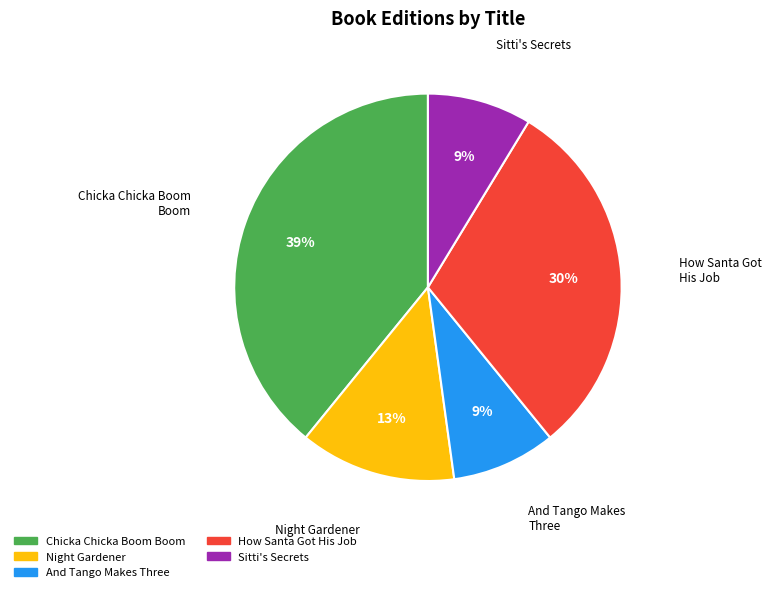

Combined, do Sitti's Secrets and Chicka Chicka Boom Boom account for over 50%?

No